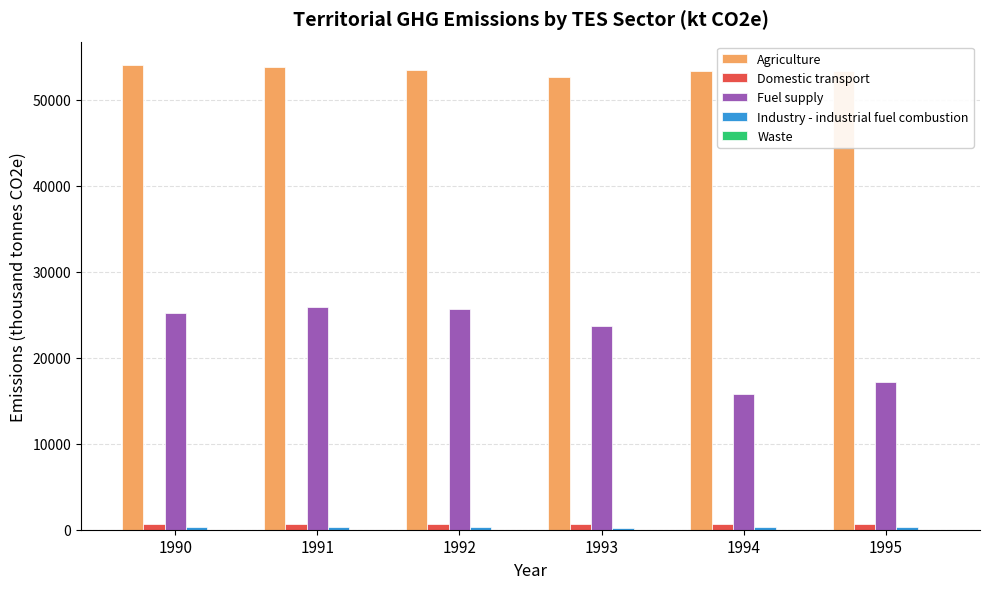

Which series changed the most between 1992 and 1995?

Fuel supply